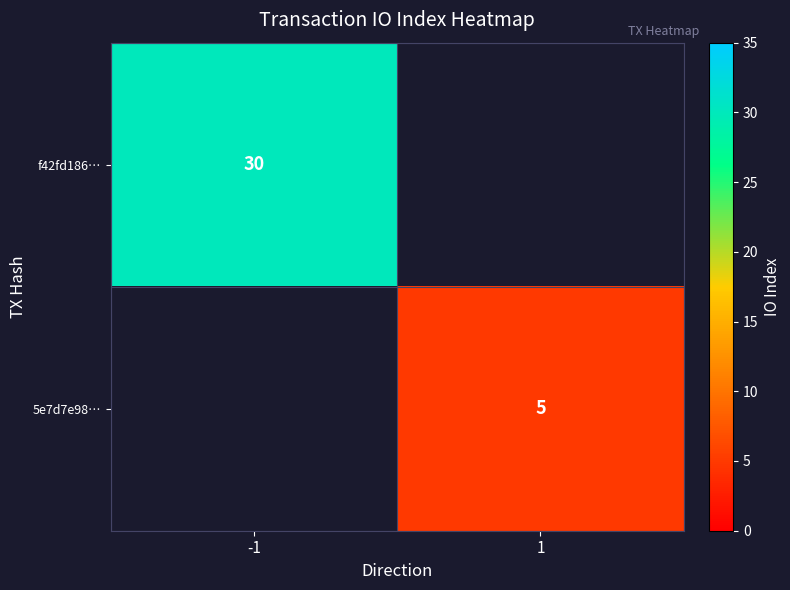

True or false: f42fd186… has a value of 30 at -1.

True